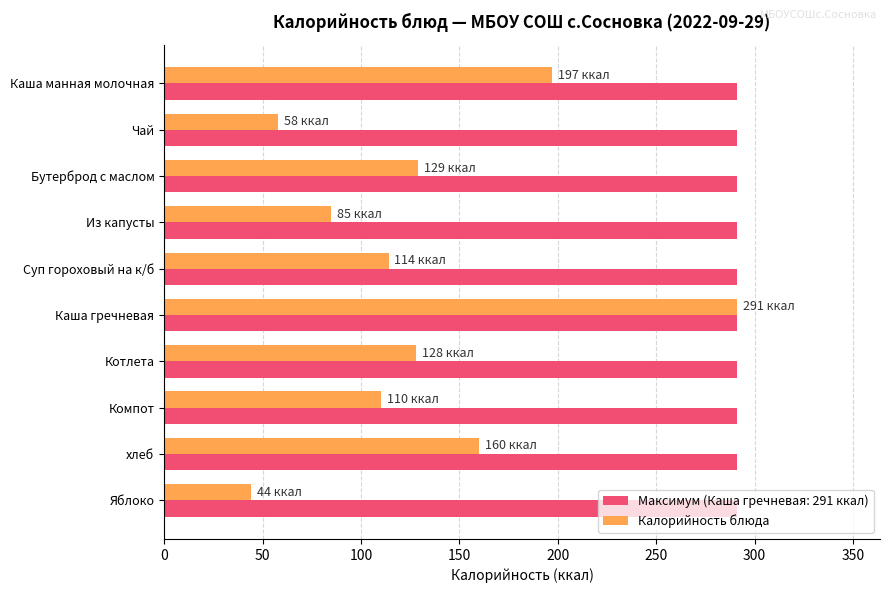

How many distinct data groups are displayed?

2